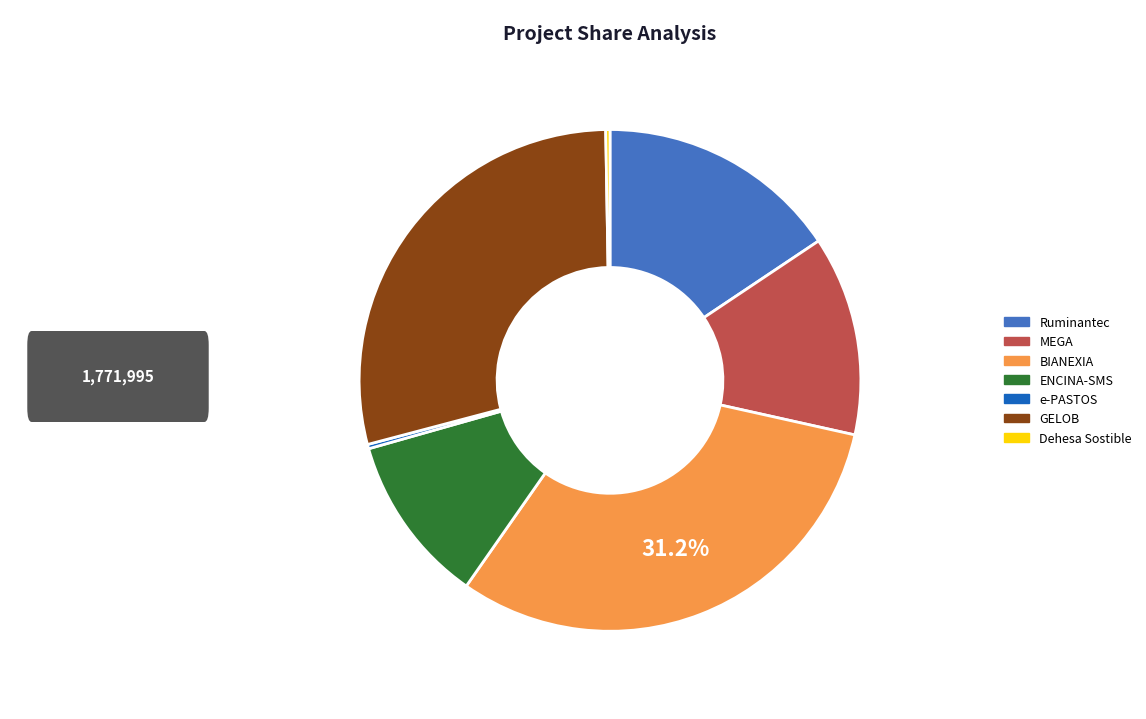

Does MEGA account for over 50% of the chart?

No